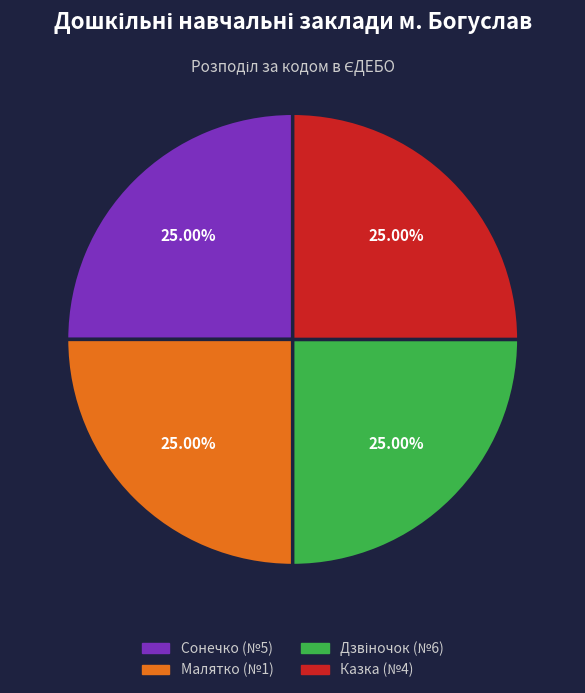

Is there a majority slice in this chart?

No